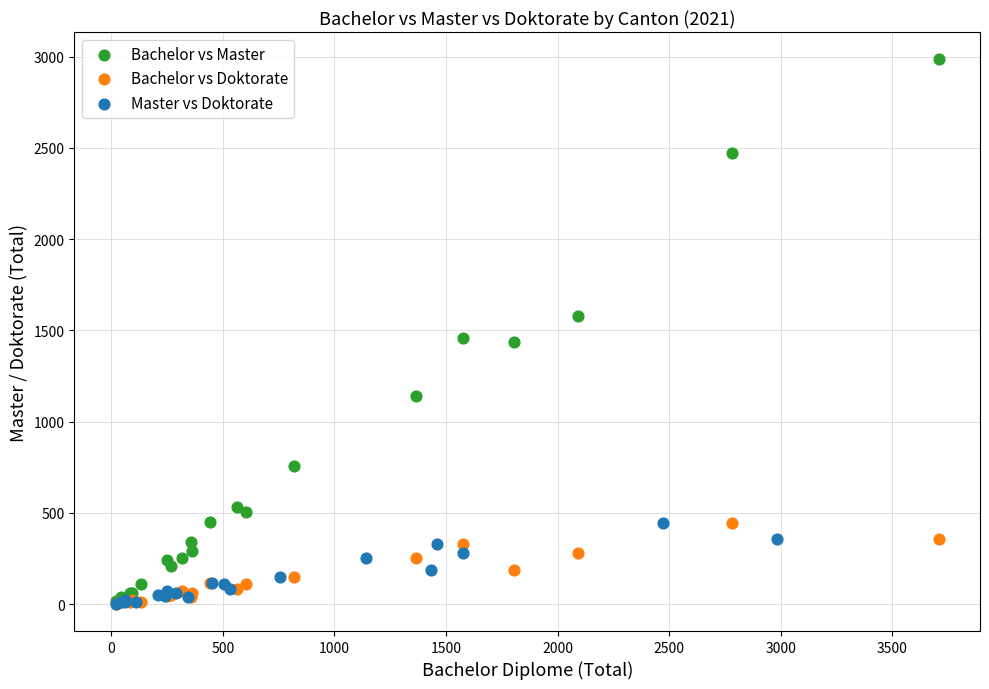

Which series contains the highest Y value?

Bachelor vs Master